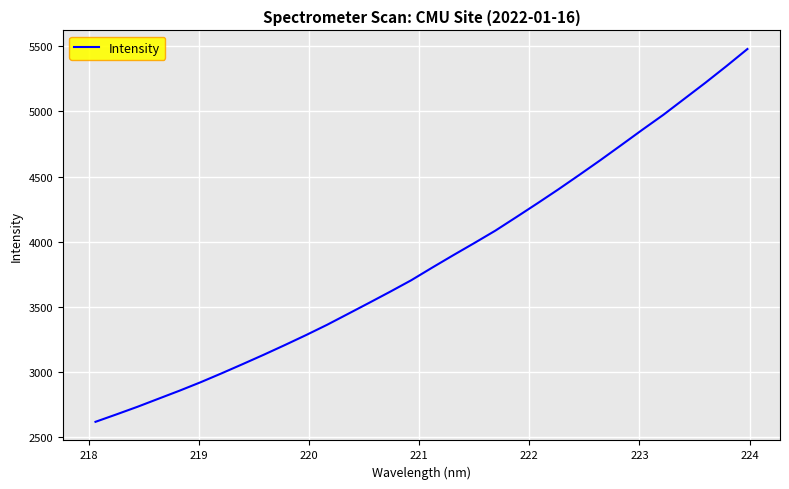

What is the maximum value shown in the chart?

5479.1